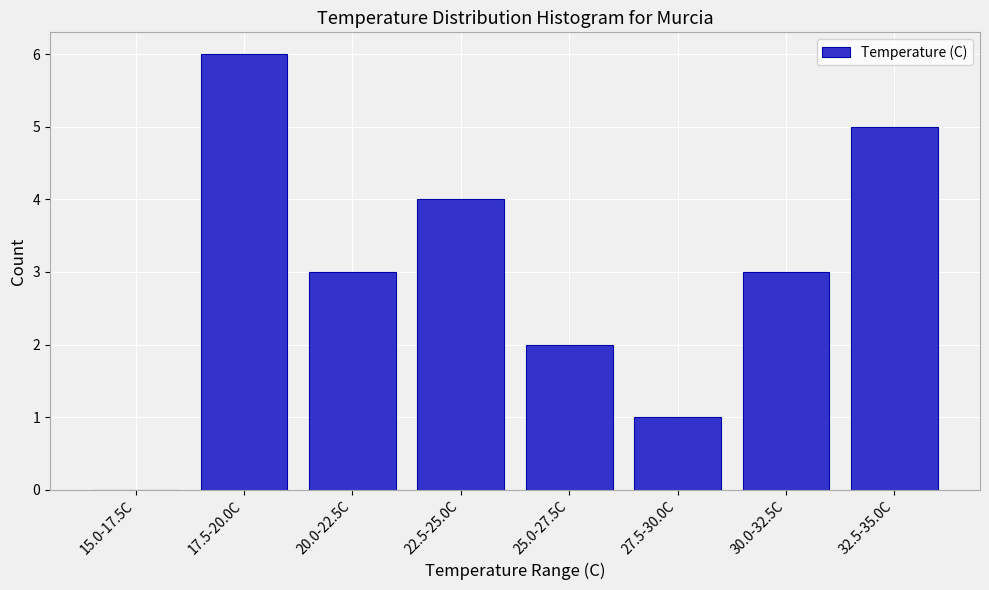

Reading right to left, list all the values displayed in this chart.

32.5-35.0C=5	30.0-32.5C=3	27.5-30.0C=1	25.0-27.5C=2	22.5-25.0C=4	20.0-22.5C=3	17.5-20.0C=6	15.0-17.5C=0